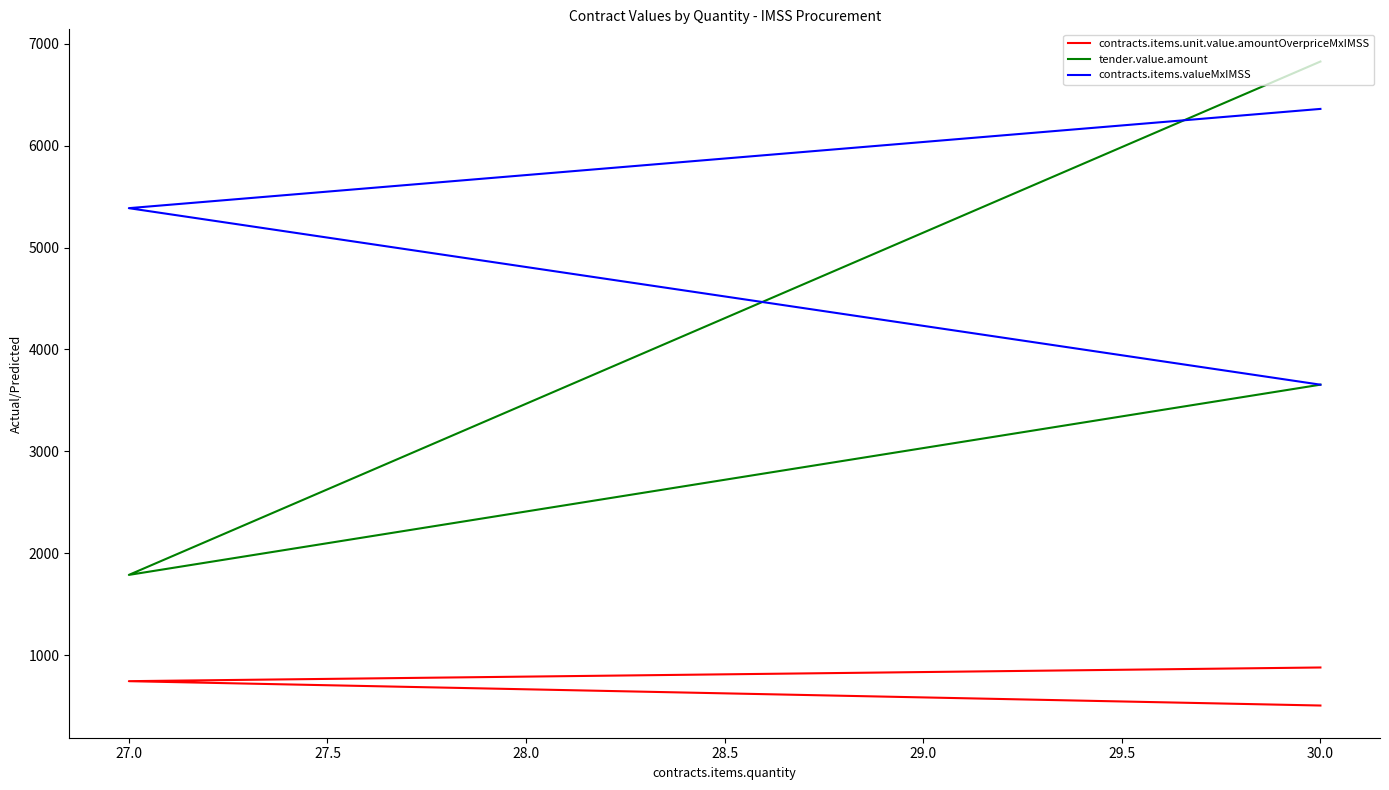

What is the average value of the contracts.items.unit.value.amountOverpriceMxIMSS series?

708.2